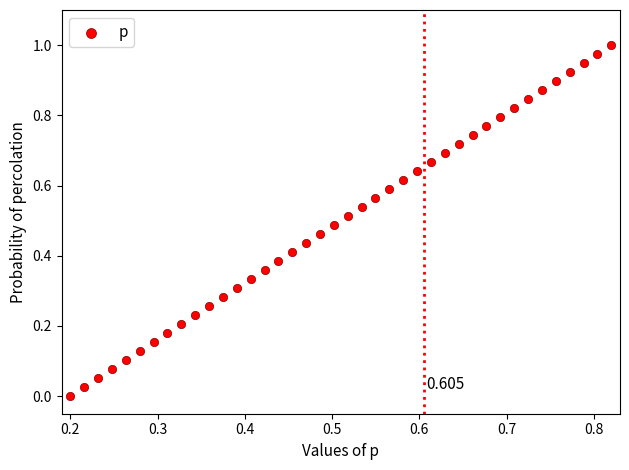

Count the number of points in this scatter plot.

40